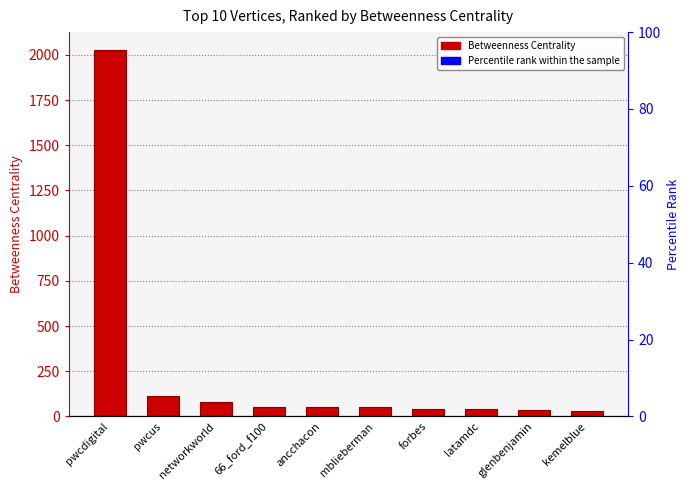

Reading left to right, list all the values displayed in this chart.

pwcdigital=2025.0	pwcus=115.0	networkworld=80.0	66_ford_f100=54.0	ancchacon=54.0	mblieberman=51.6	forbes=42.4	latamdc=40.0	glenbenjamin=35.3	kemelblue=30.4